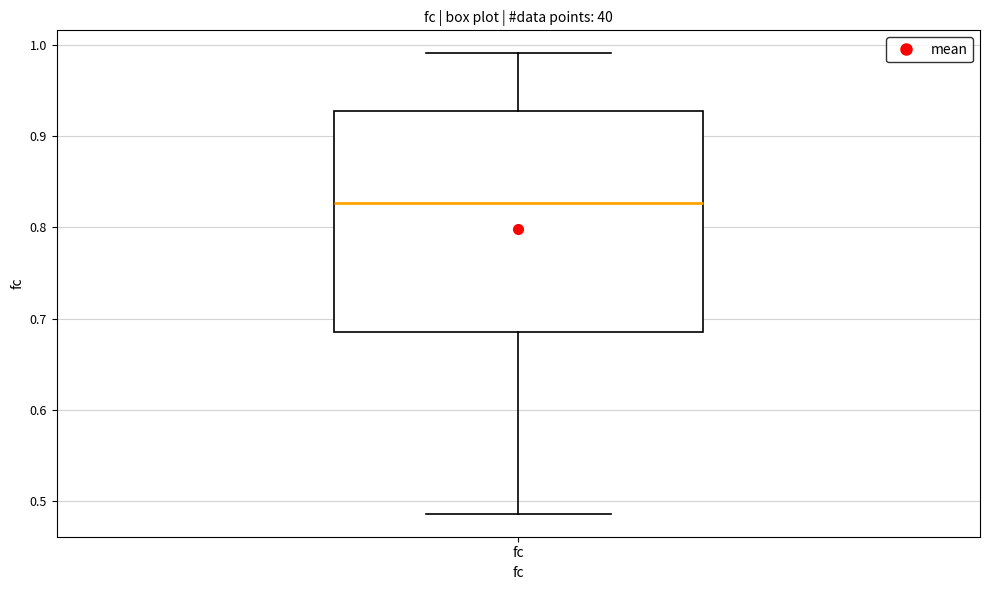

Where is the upper edge of the box for fc on the y-axis? The values are not printed on the chart, so give them approximately, as read against the axis.

0.93